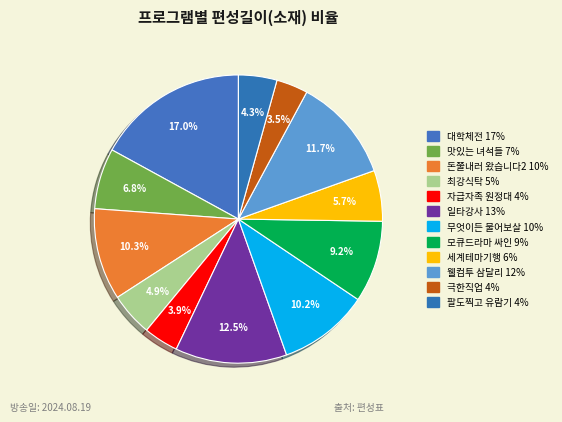

How many slices are in this pie chart?

12